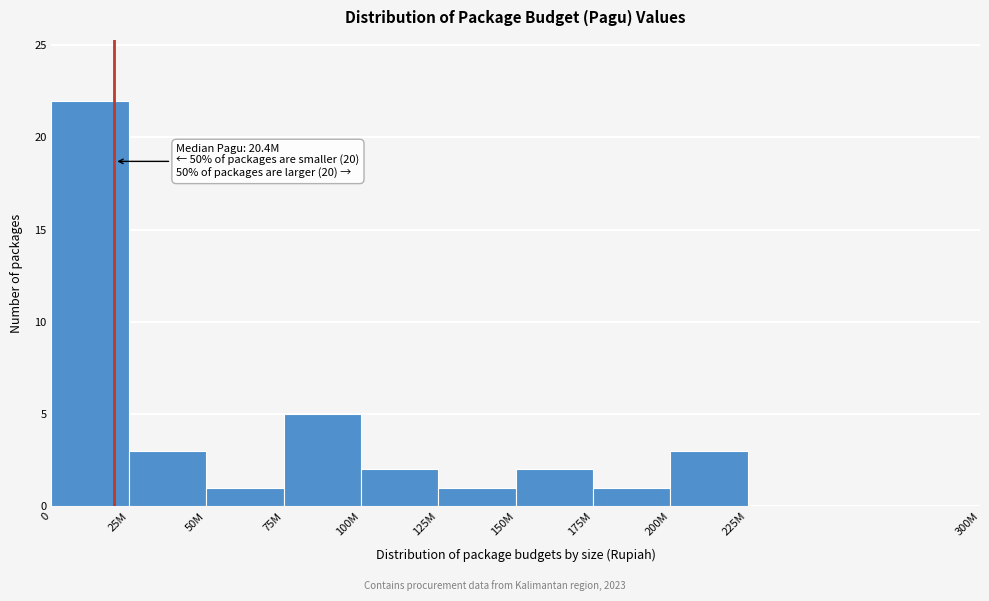

Reading left to right, list all the values displayed in this chart.

0=22	25M=3	50M=1	75M=5	100M=2	125M=1	150M=2	175M=1	200M=3	225M=0